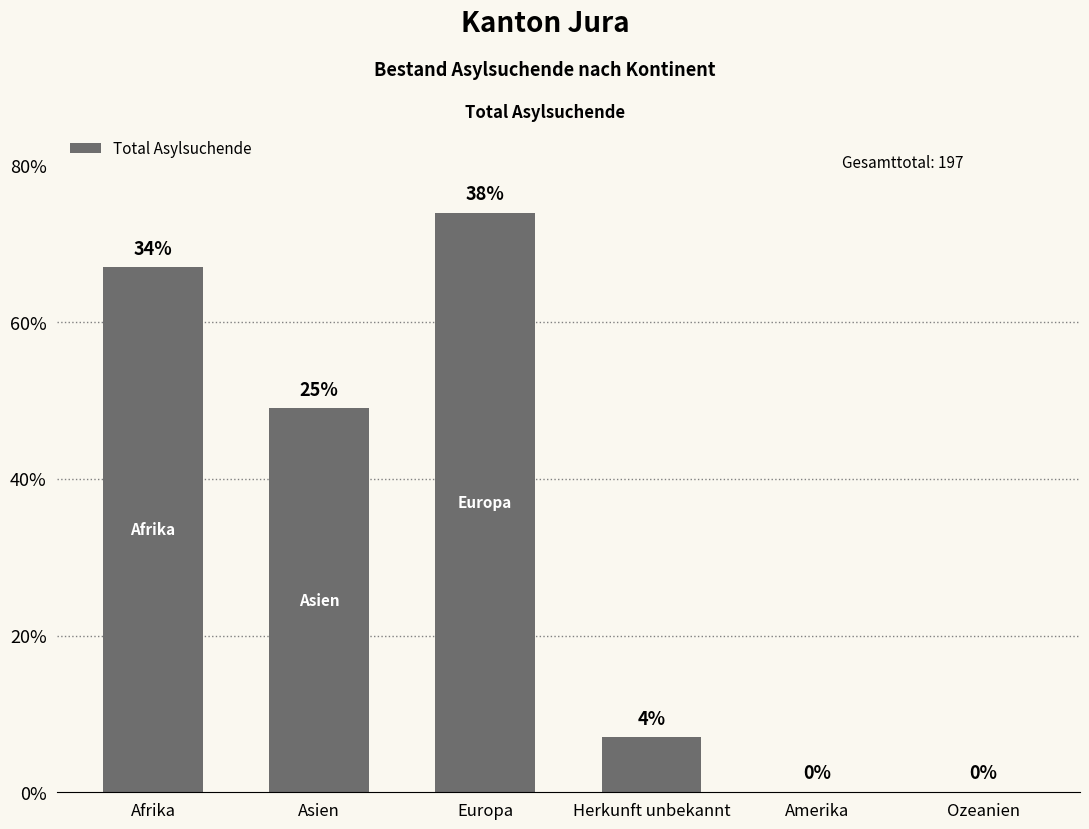

Reading right to left, transcribe all the data shown in this chart.

0	0	7	74	49	67